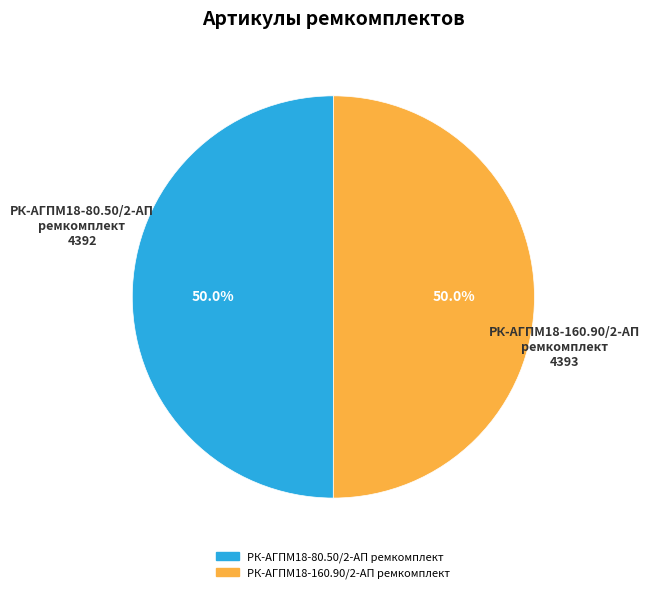

True or false: РК-АГПМ18-160.90/2-АП ремкомплект accounts for 65% of the total.

False